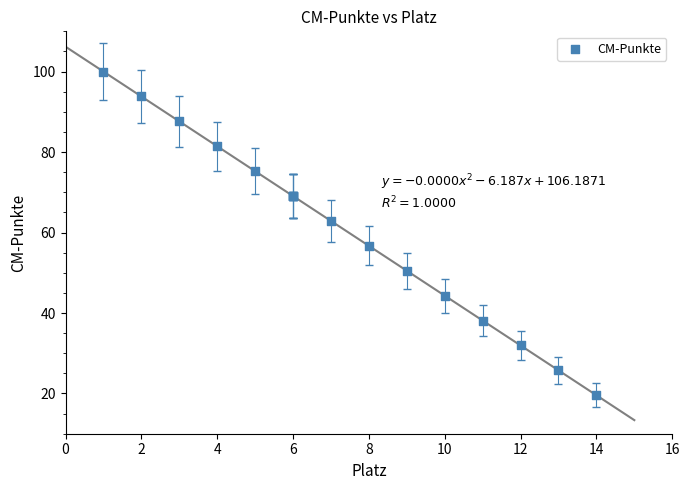

What Y value in the scatter plot is closest to 59?

56.7